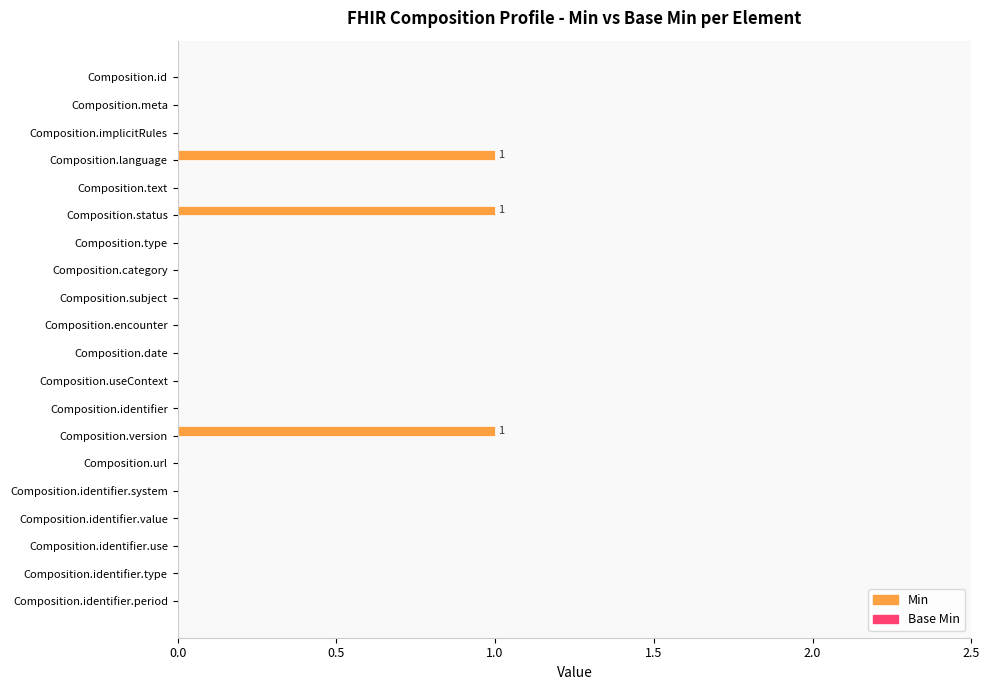

True or false: the data shows 0 at Composition.version.

False